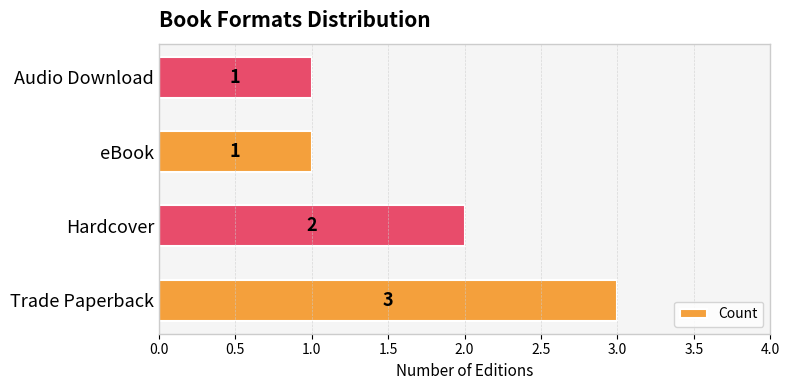

Approximately how many times larger is the value at Hardcover compared to Audio Download?

2.0